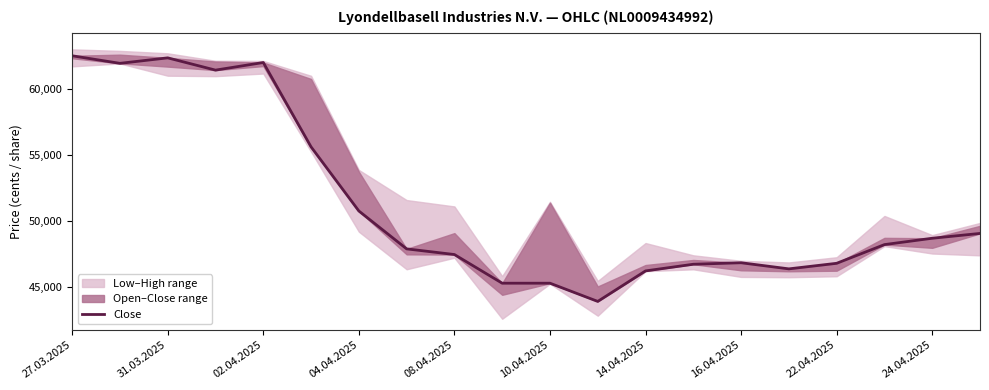

How many points are lower than both their immediate neighbors (excluding endpoints)?

4